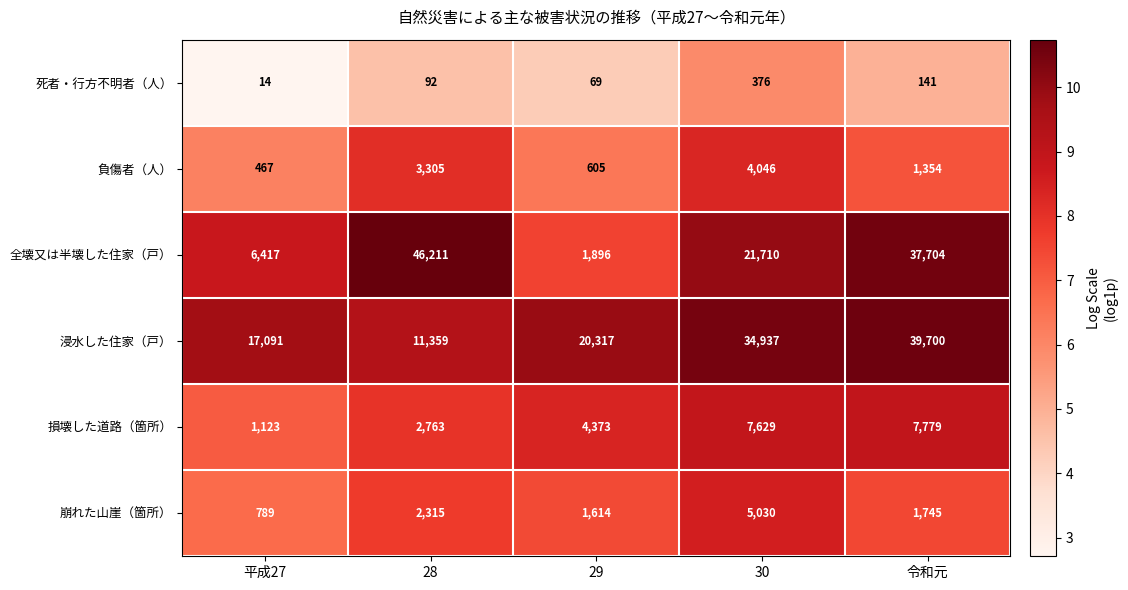

Count the number of categories in the chart.

5